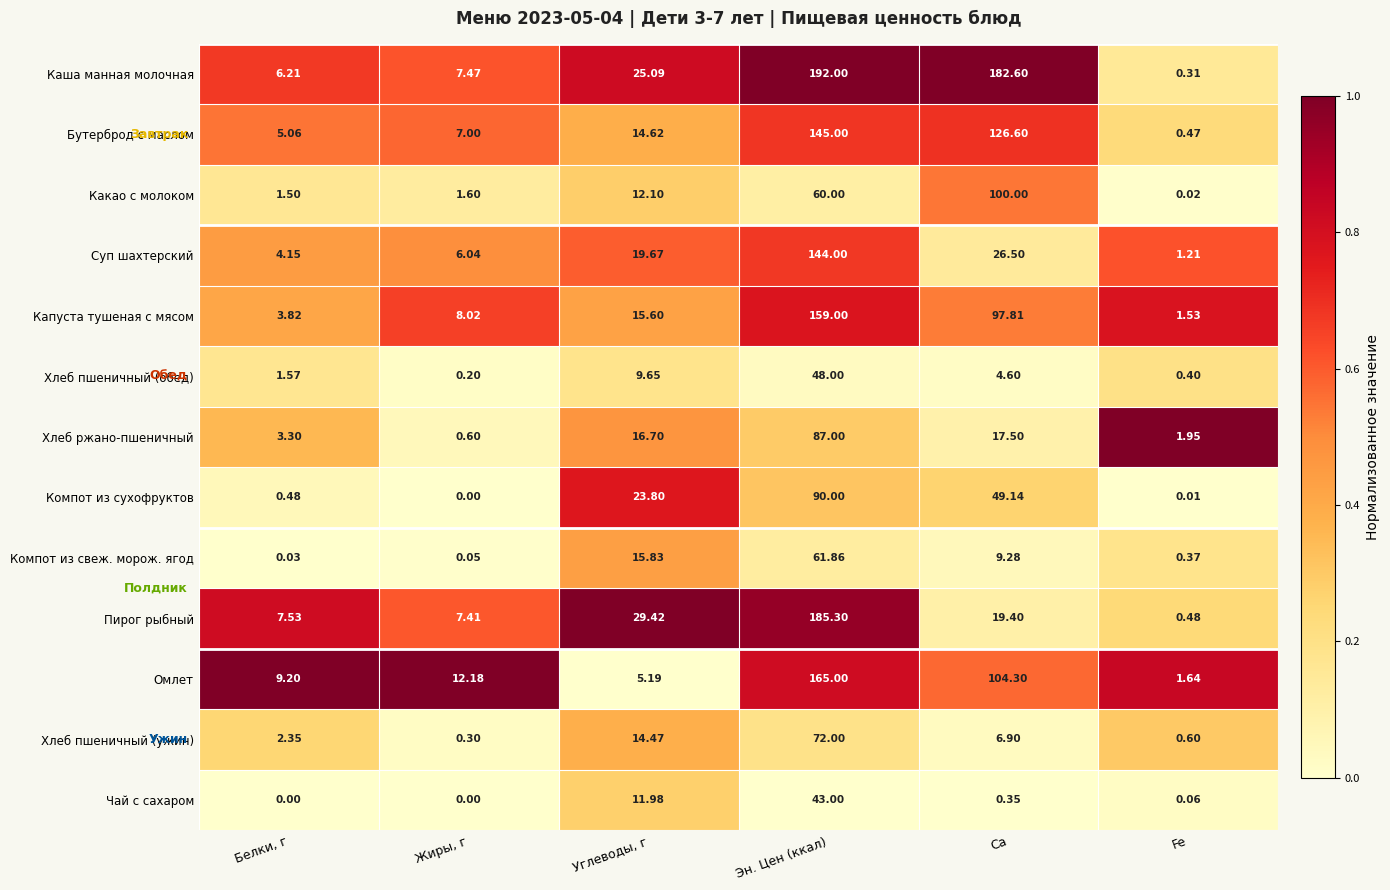

Where is Какао с молоком nearest to the value 50?

Эн. Цен (ккал)